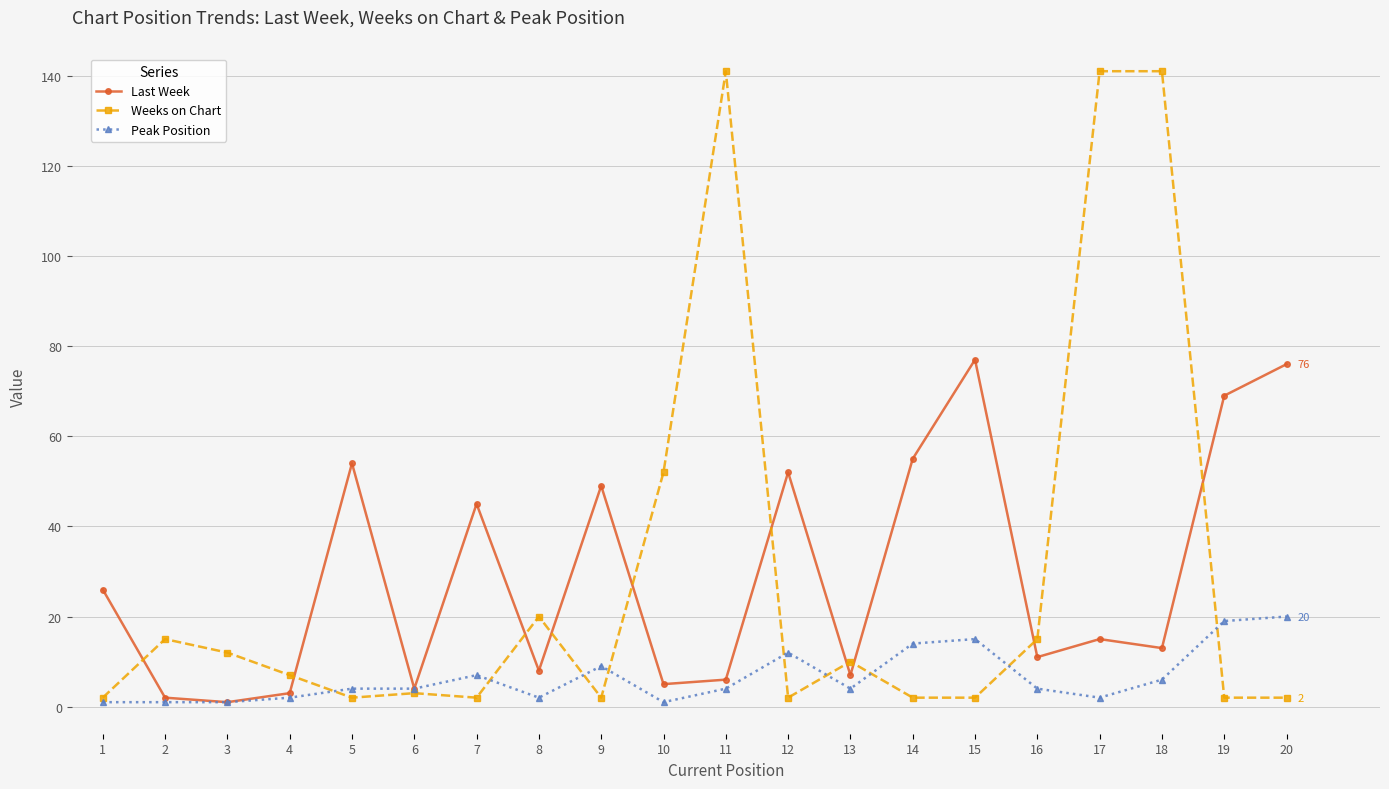

What is the maximum value for Last Week?

77